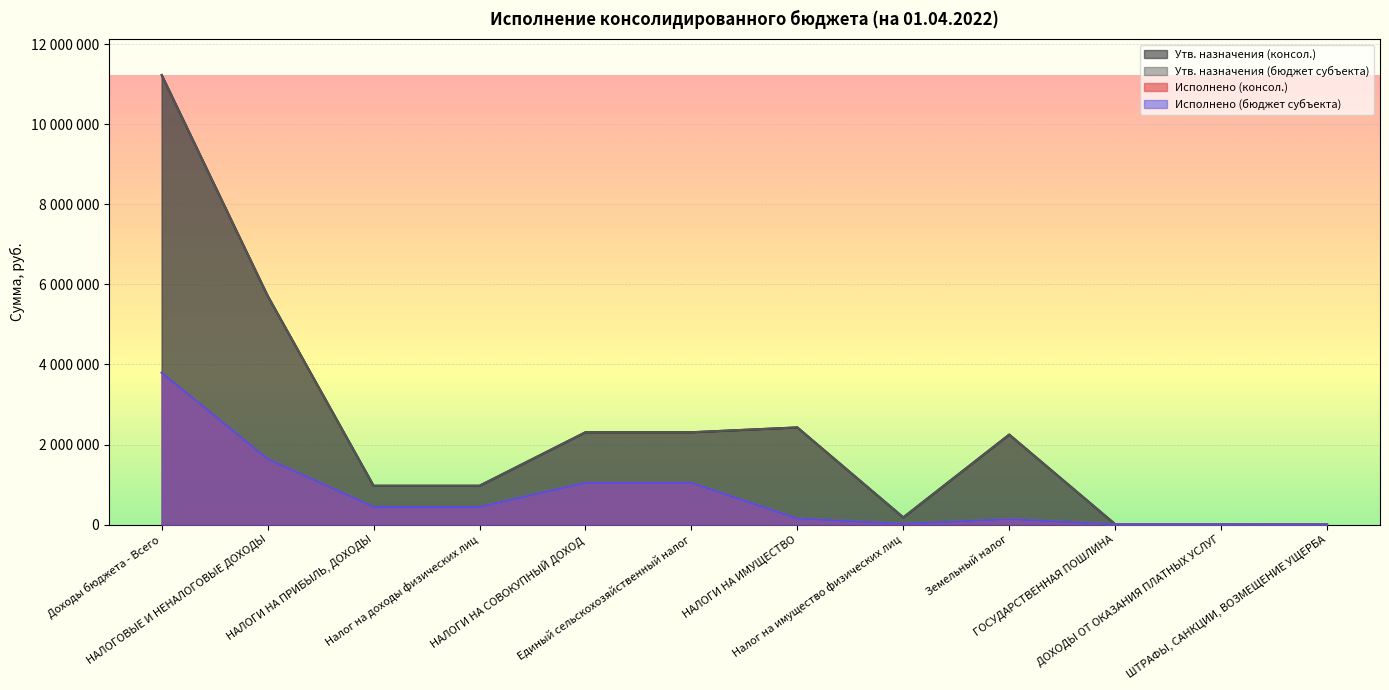

Does the chart display data point markers on the line(s)?

No